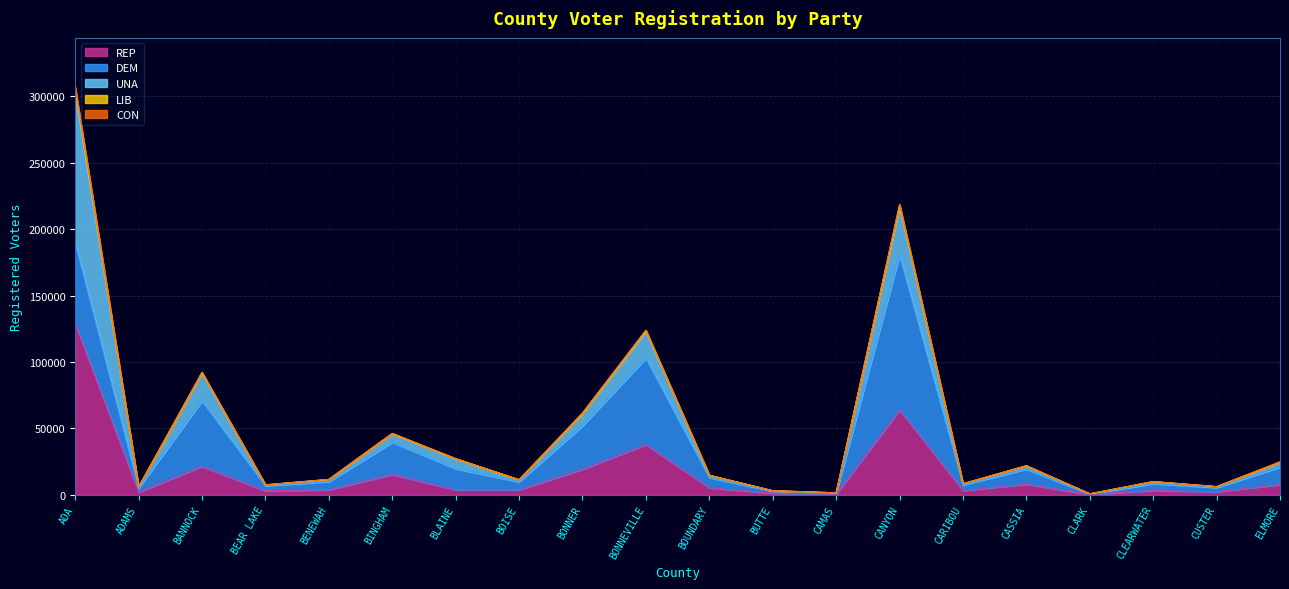

The value of CON at CUSTER is 4. True or false?

False